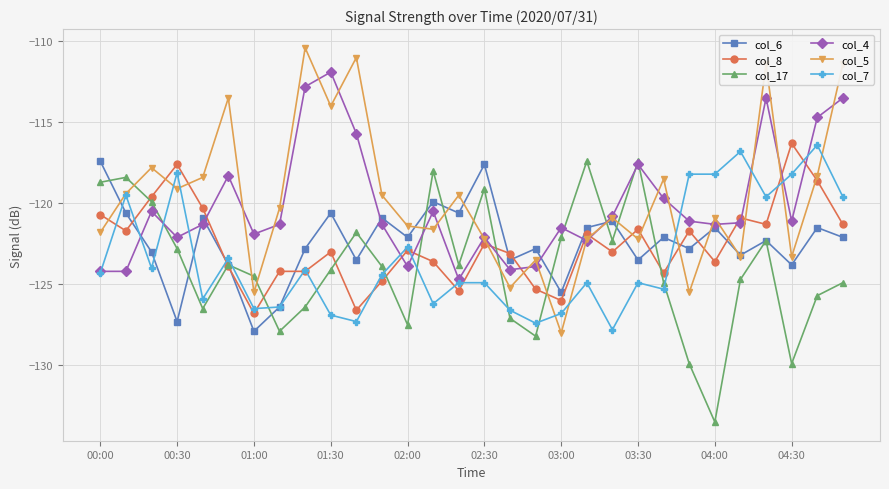

What are all the series names shown in the legend?

col_6, col_8, col_17, col_4, col_5, col_7